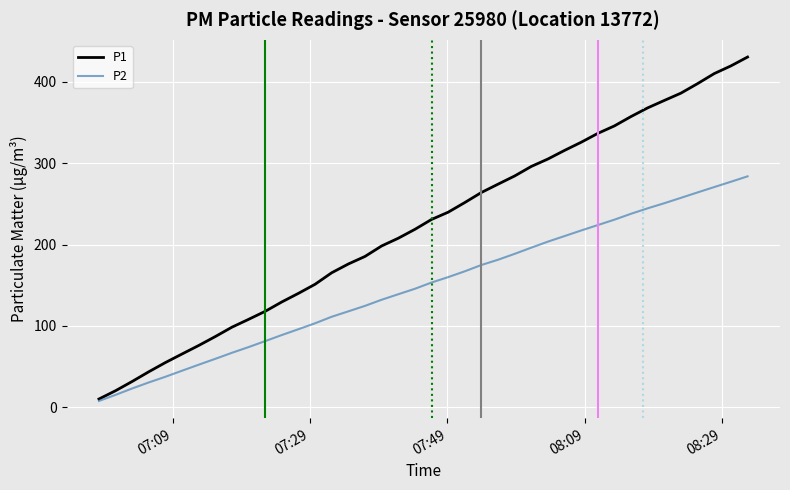

True or false: P2 has more than 1 interior local peaks.

False